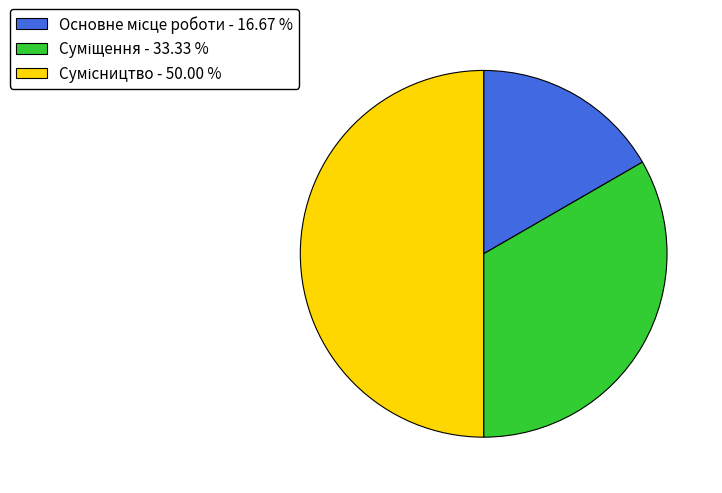

Count the number of slices in the pie.

3